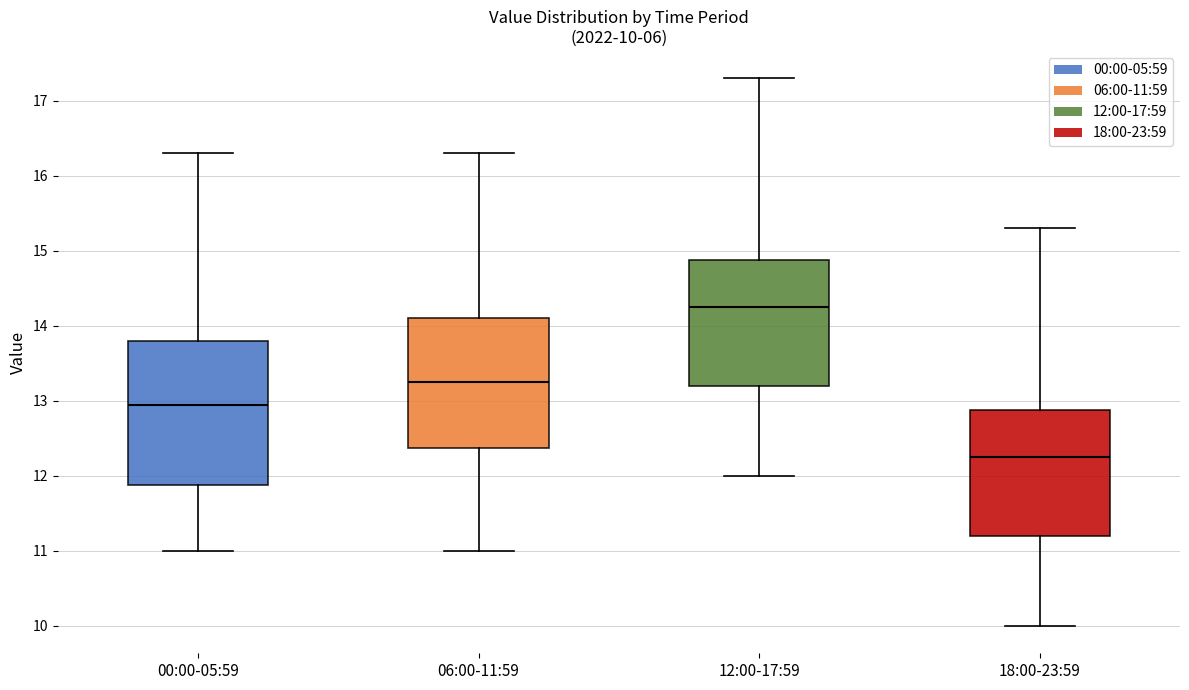

Which box has the lowest median line?

18:00-23:59